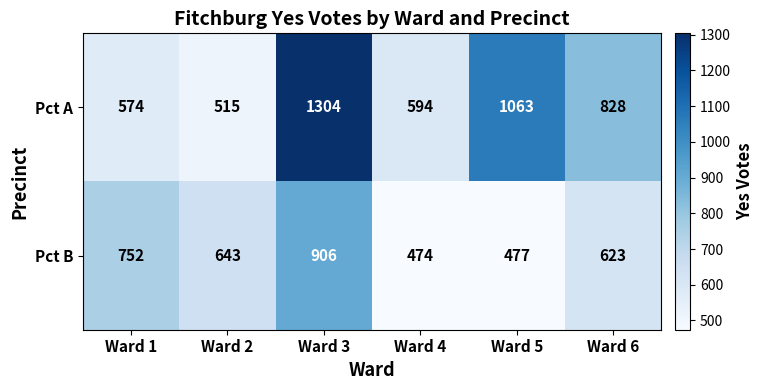

Reading left to right, extract all data points from this chart.

Pct A: Ward 1=574	Ward 2=515	Ward 3=1304	Ward 4=594	Ward 5=1063	Ward 6=828
Pct B: Ward 1=752	Ward 2=643	Ward 3=906	Ward 4=474	Ward 5=477	Ward 6=623